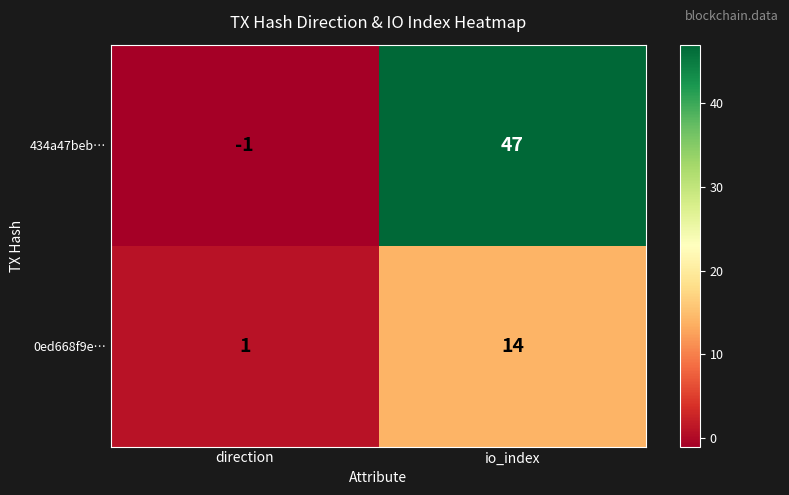

How many positive values does the 434a47beb… series have?

1